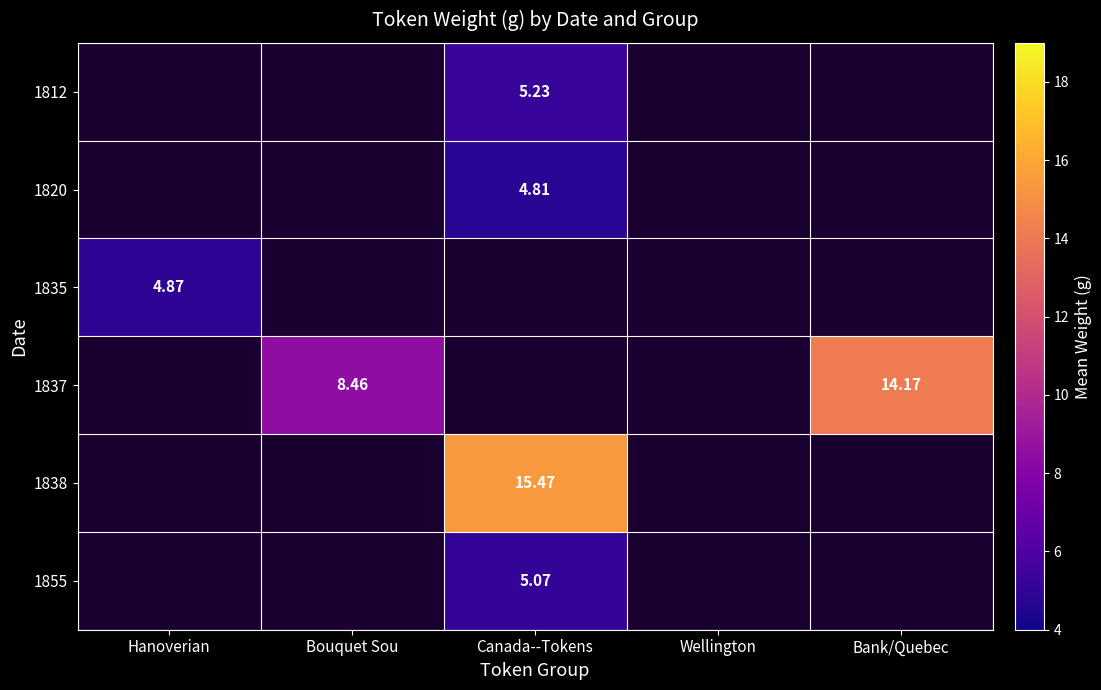

Which category has the highest value across all series?

Canada--Tokens